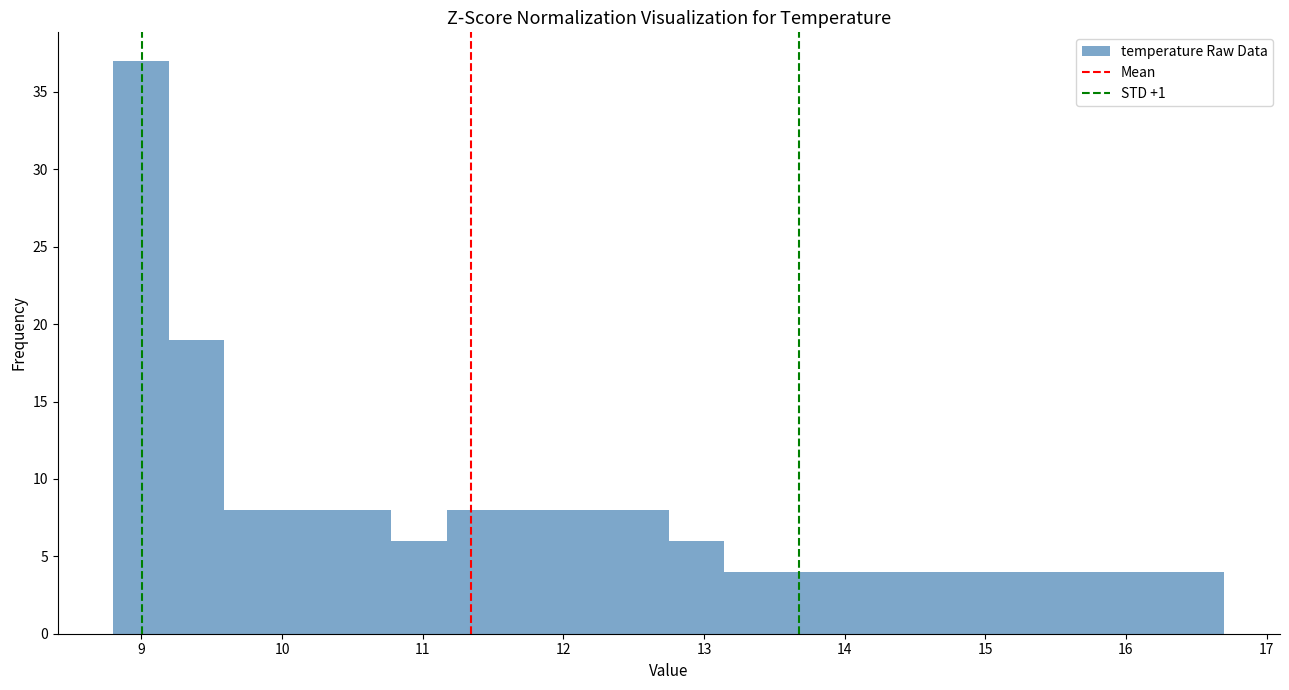

Around what value on the x-axis is the tallest bar? Give the approximate position of its centre, as read against the axis.

9.0